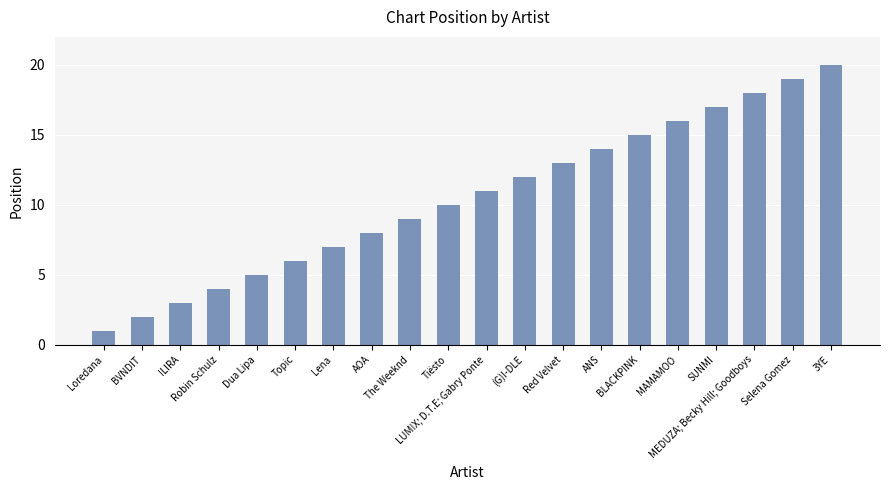

Read the value at MEDUZA; Becky Hill; Goodboys, to the nearest 10.

20